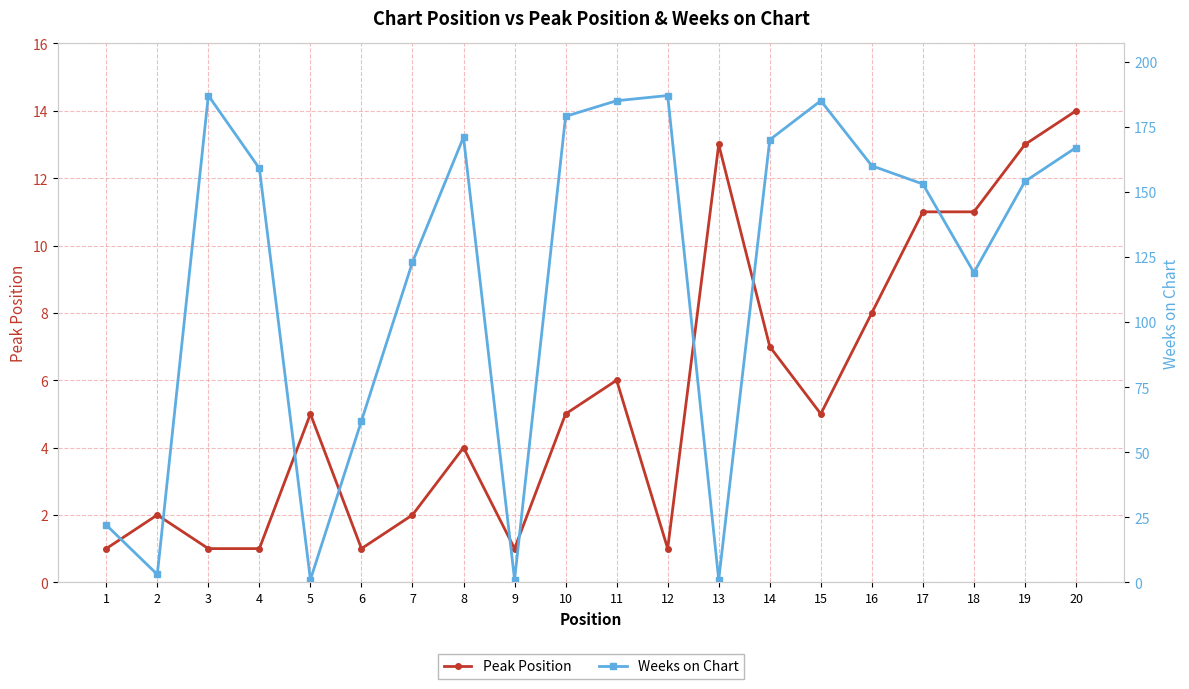

Where is the first local minimum for Weeks on Chart?

2